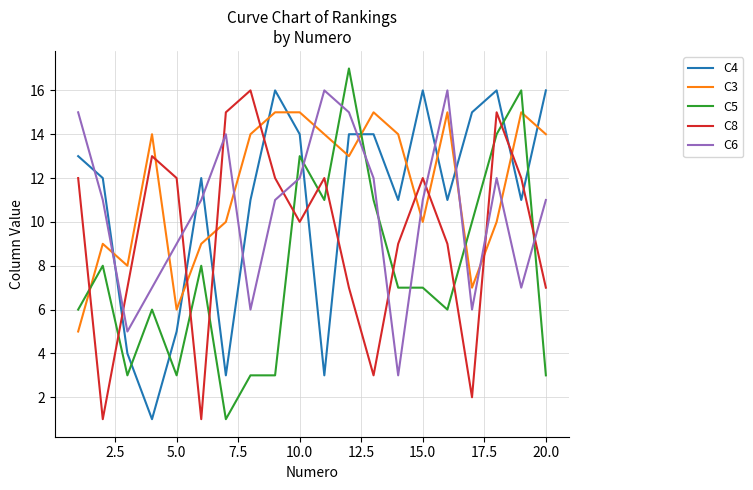

What is the average value of the C5 series?

8